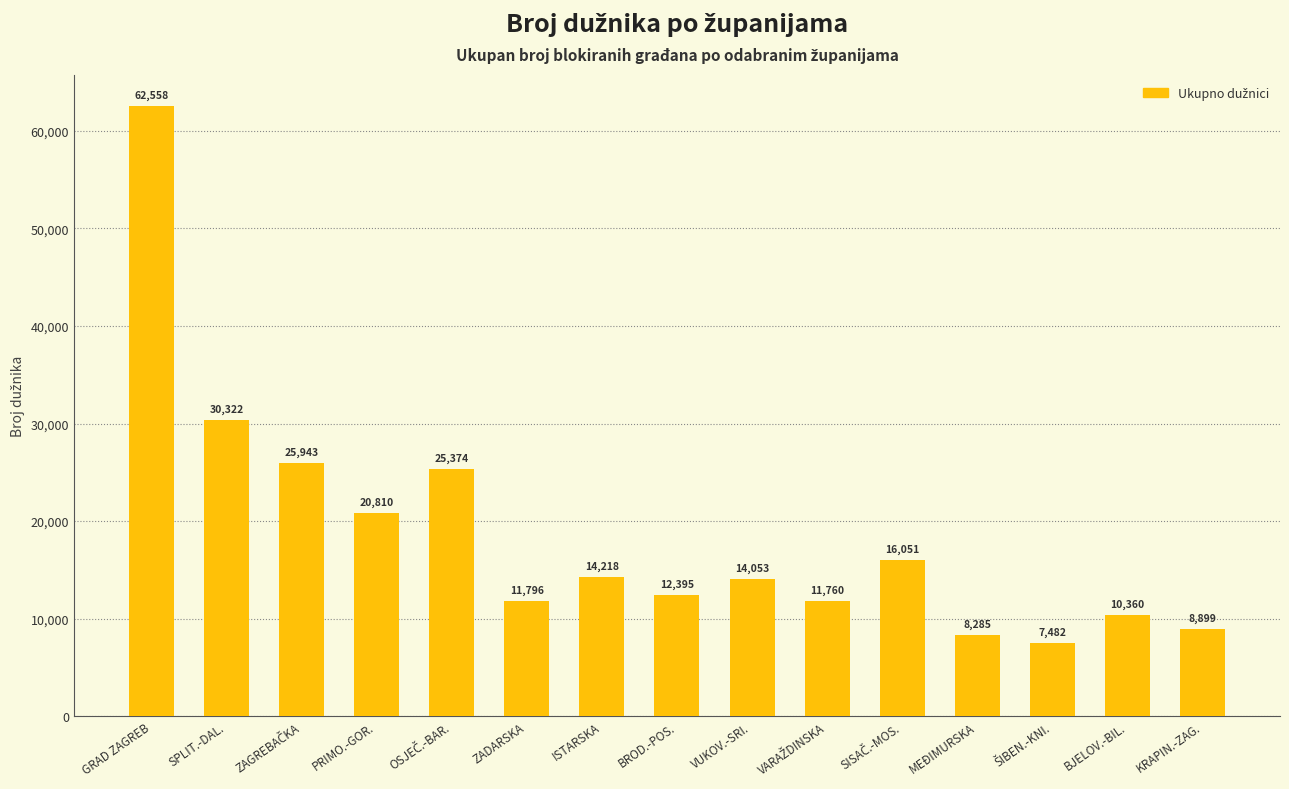

Reading left to right, list all the values displayed in this chart.

62558	30322	25943	20810	25374	11796	14218	12395	14053	11760	16051	8285	7482	10360	8899